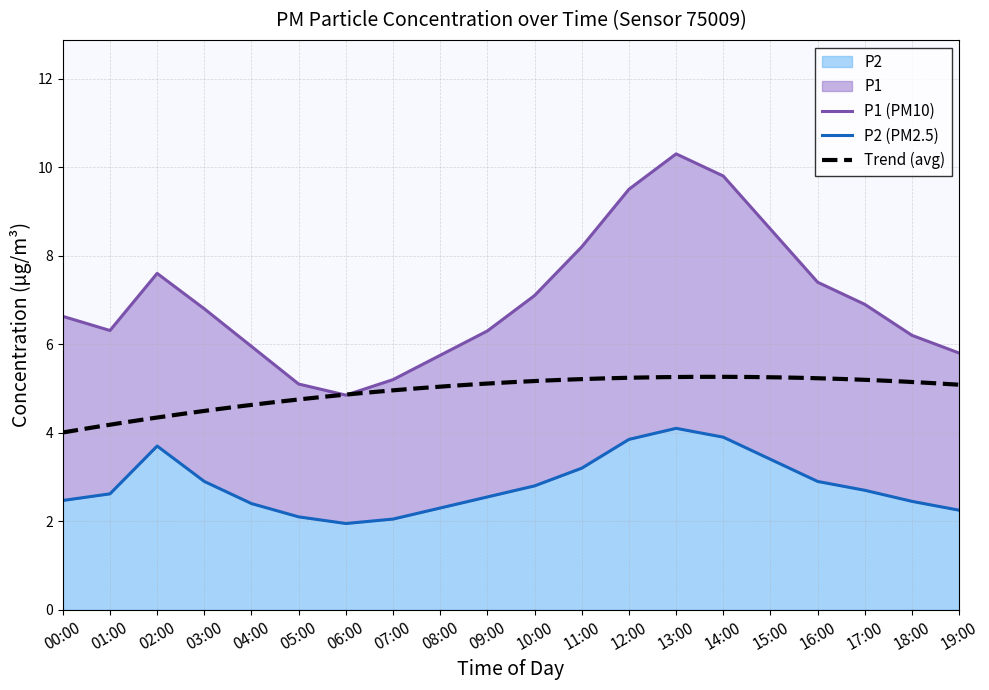

Which series has the largest total across all categories?

P1